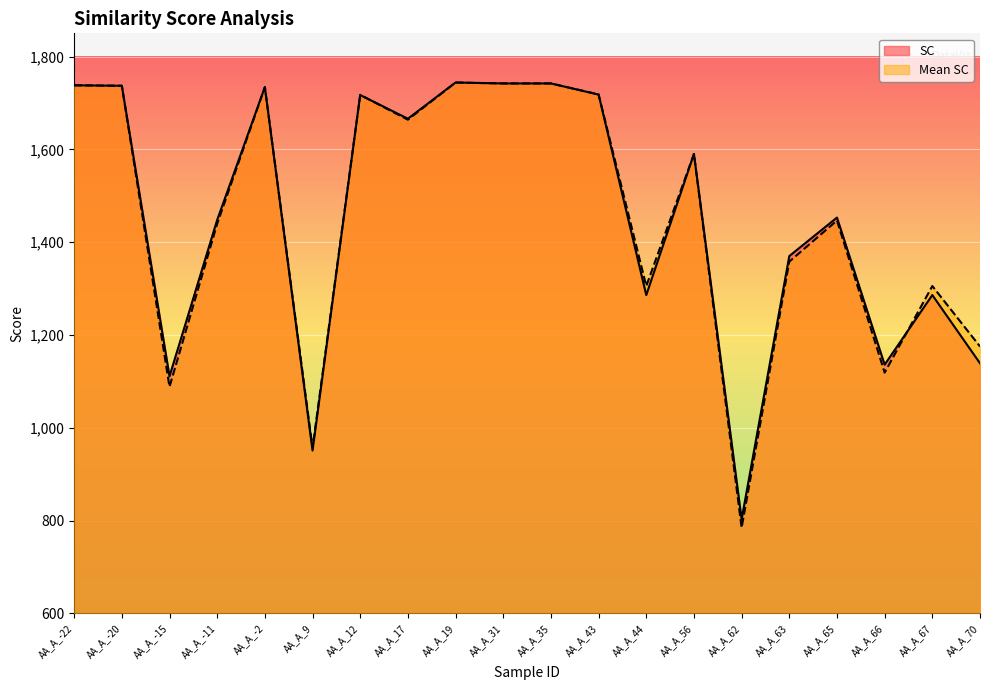

What is the approximate value of Mean SC at AA_A_-2?

1734.0